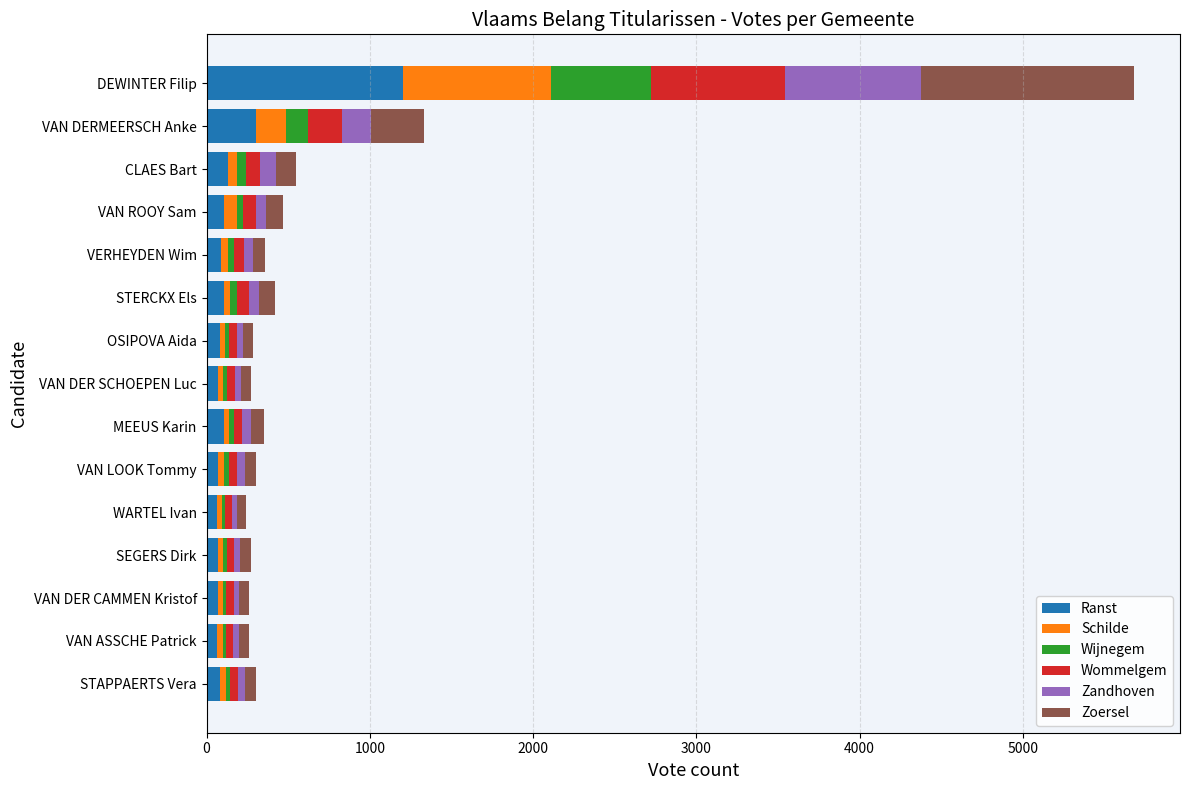

At which category is the sum across all series the highest?

DEWINTER Filip